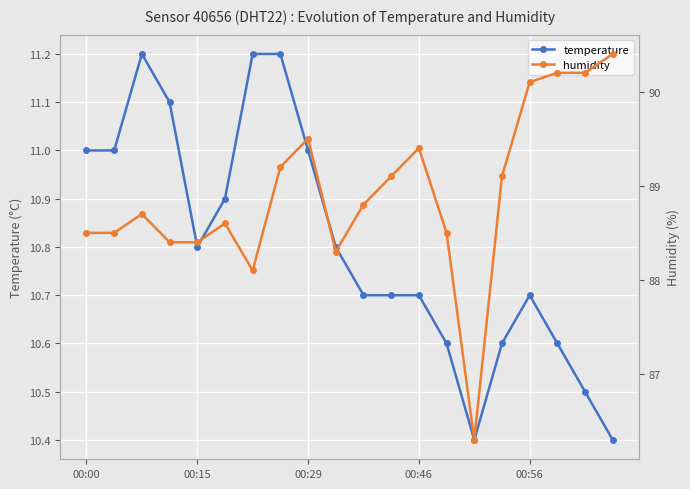

True or false: temperature has more than 0 interior local peaks.

True